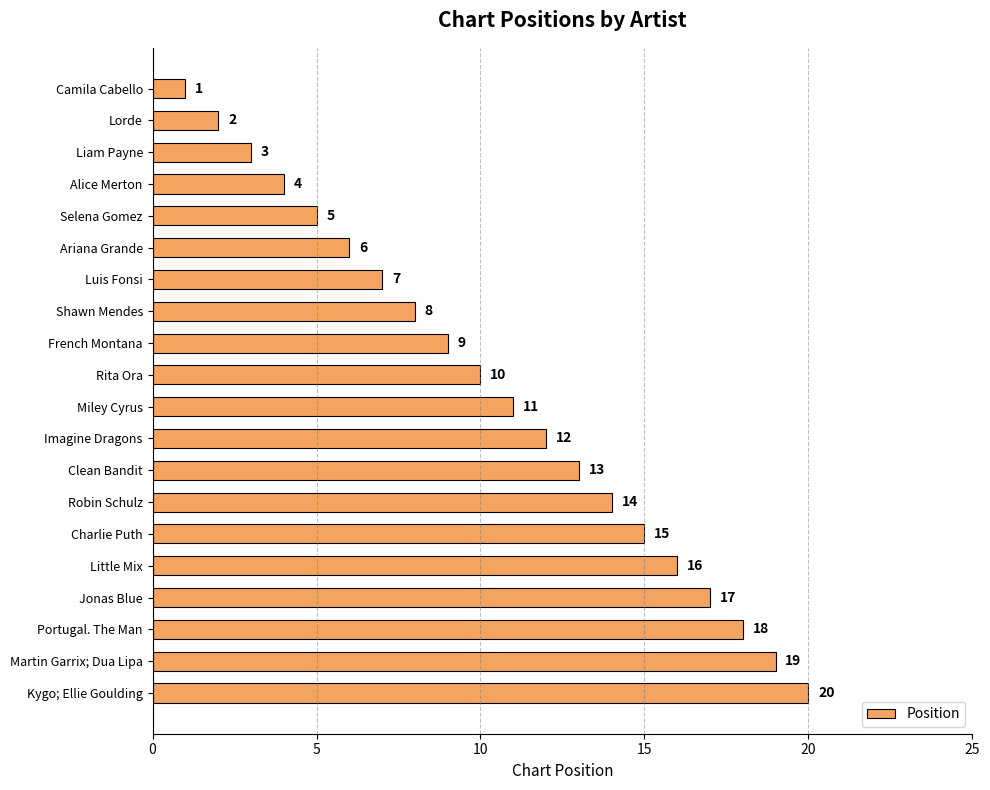

List the labels in order of value, largest first.

Kygo; Ellie Goulding, Martin Garrix; Dua Lipa, Portugal. The Man, Jonas Blue, Little Mix, Charlie Puth, Robin Schulz, Clean Bandit, Imagine Dragons, Miley Cyrus, Rita Ora, French Montana, Shawn Mendes, Luis Fonsi, Ariana Grande, Selena Gomez, Alice Merton, Liam Payne, Lorde, Camila Cabello